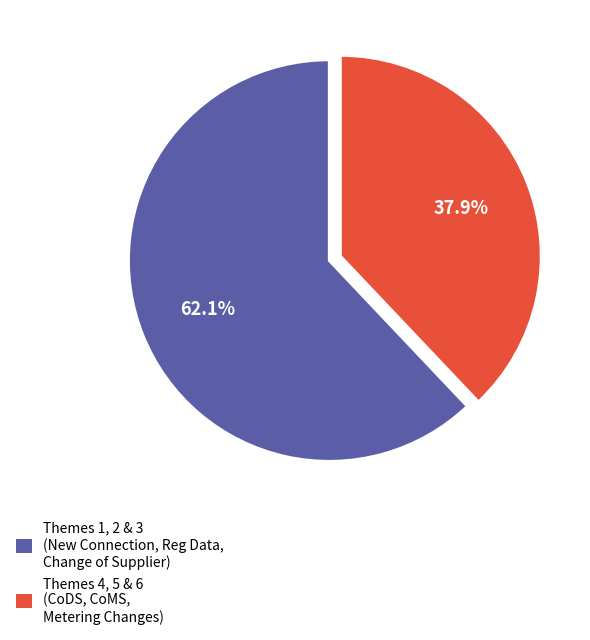

Does any single category account for the majority?

Yes